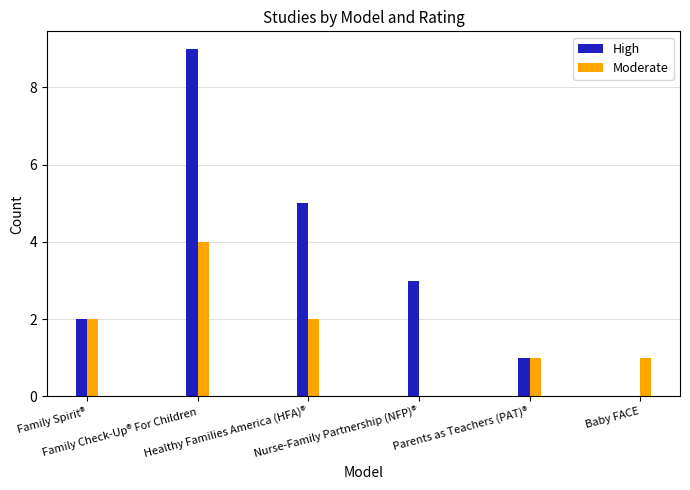

How many categories are shown in the chart?

6